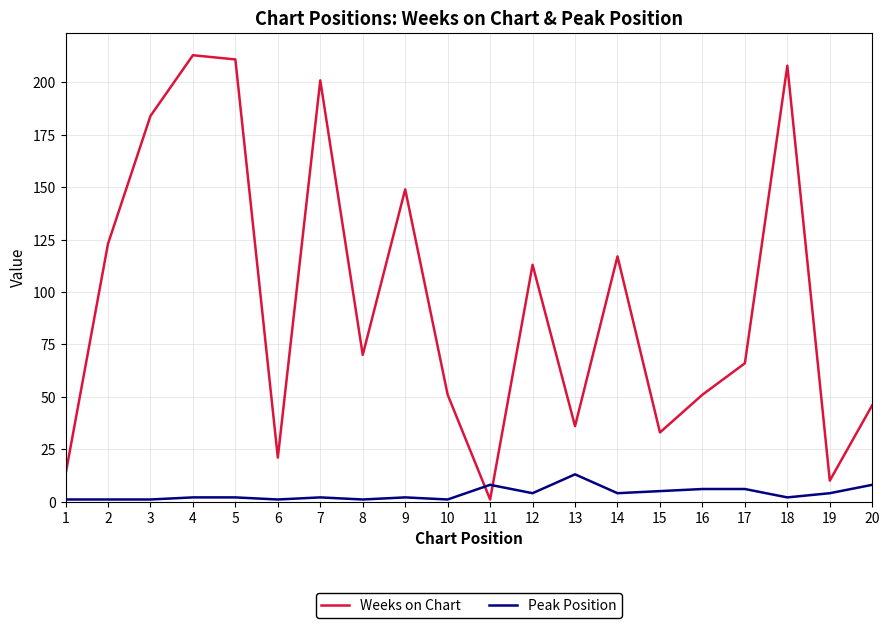

How many intersections are there between Weeks on Chart and Peak Position?

2